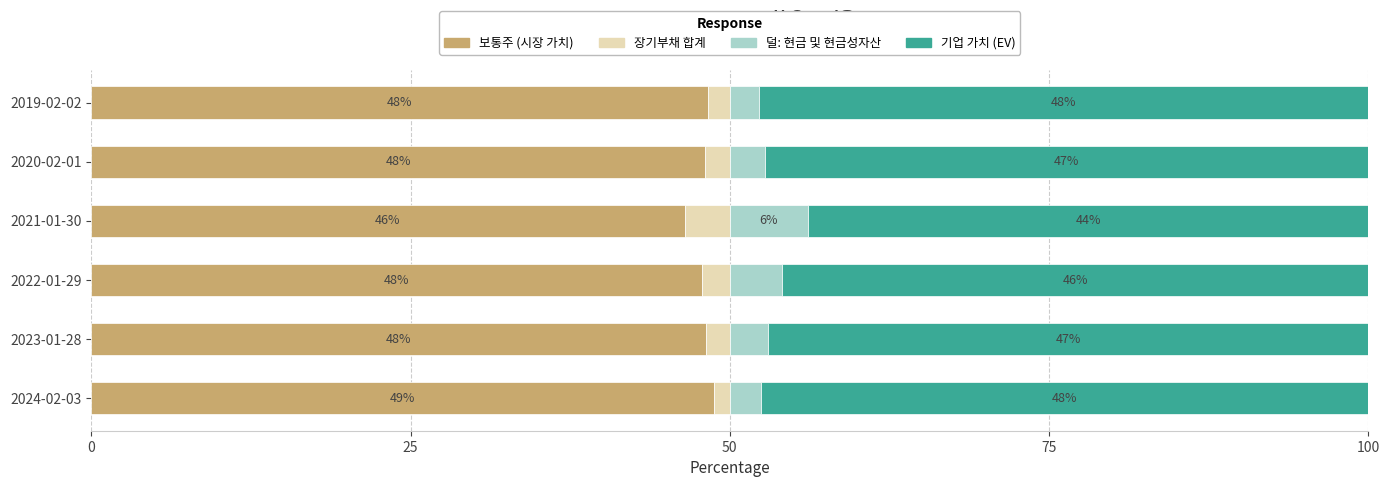

What is the highest value of the 보통주 (시장 가치) series?

48.7